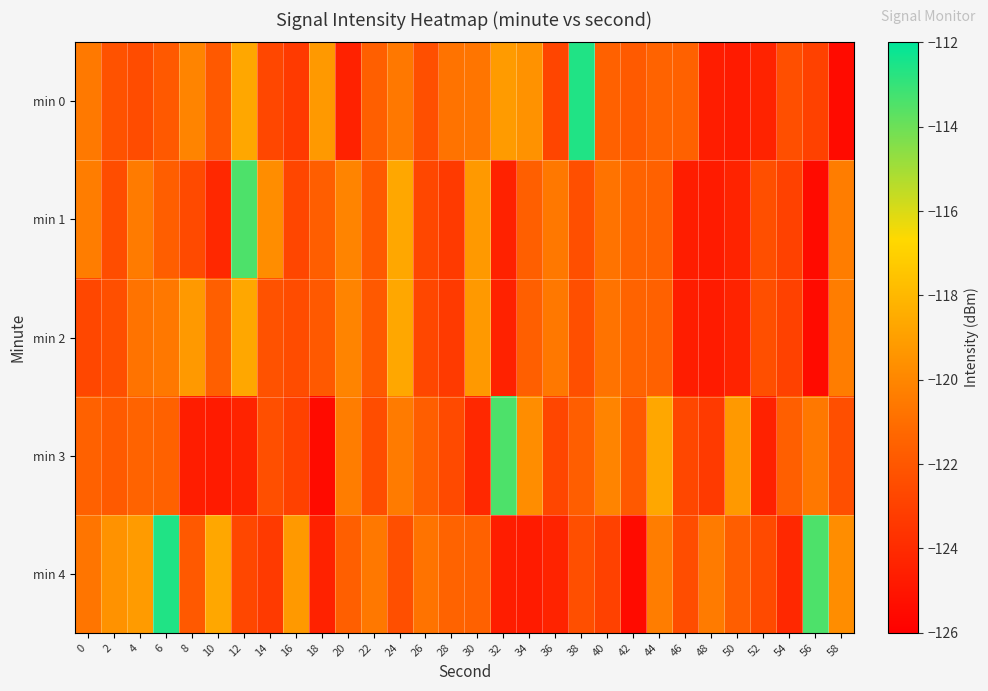

Which series changed the most between 0 and 18?

min 3